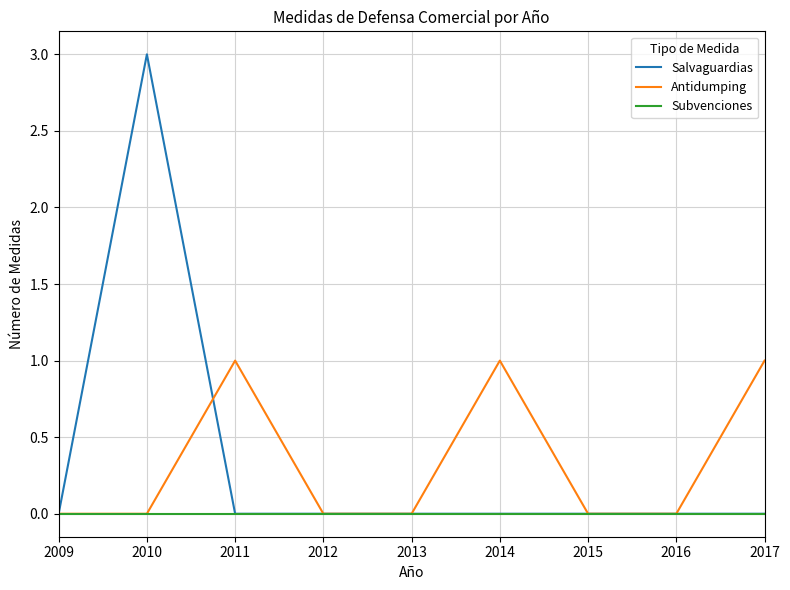

Which series has the largest range (max minus min)?

Salvaguardias